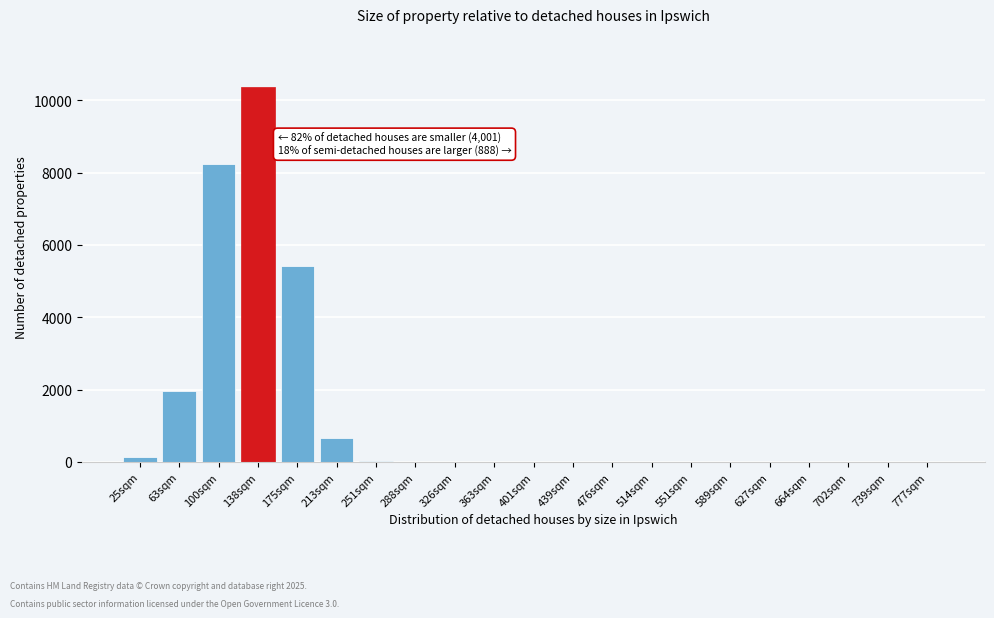

What is the change in value from 138sqm to 664sqm?

-10356